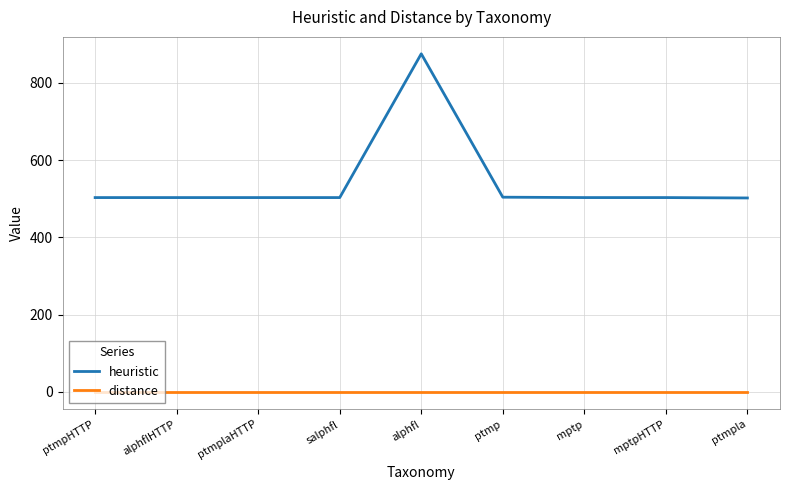

At which label does heuristic reach its peak?

alphfl